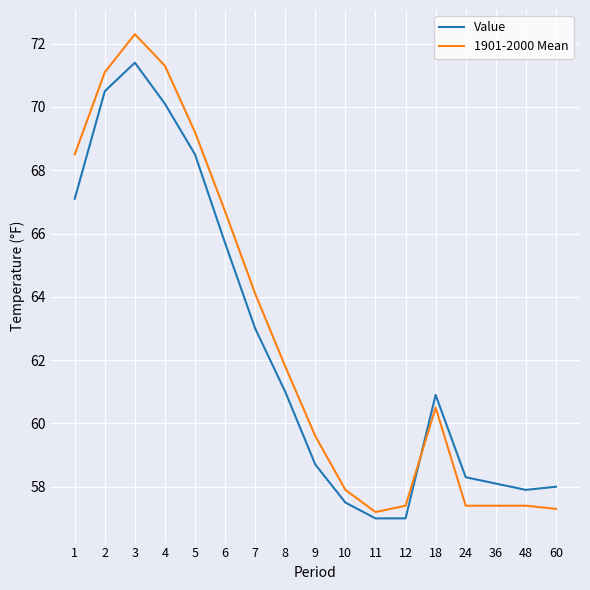

Which category has the highest value across all series?

3